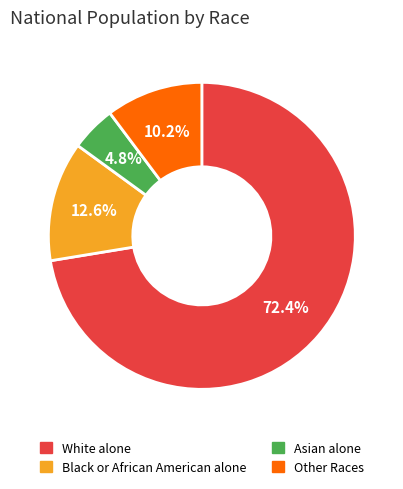

Combined, what portion of the pie is Black or African American alone and Other Races?

22.8%